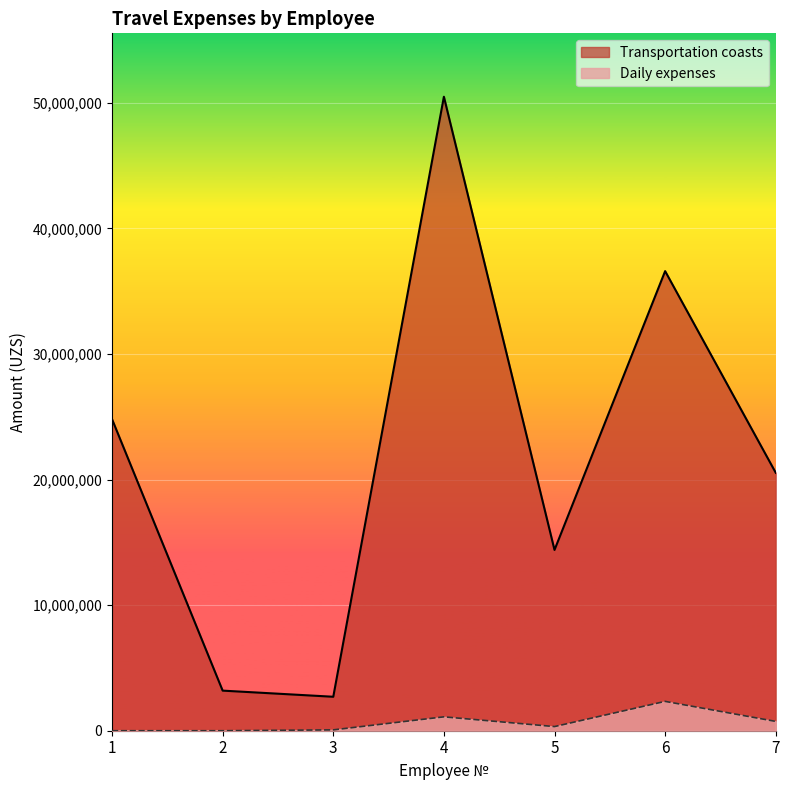

True or false: Transportation coasts and Daily expenses cross at least once.

False